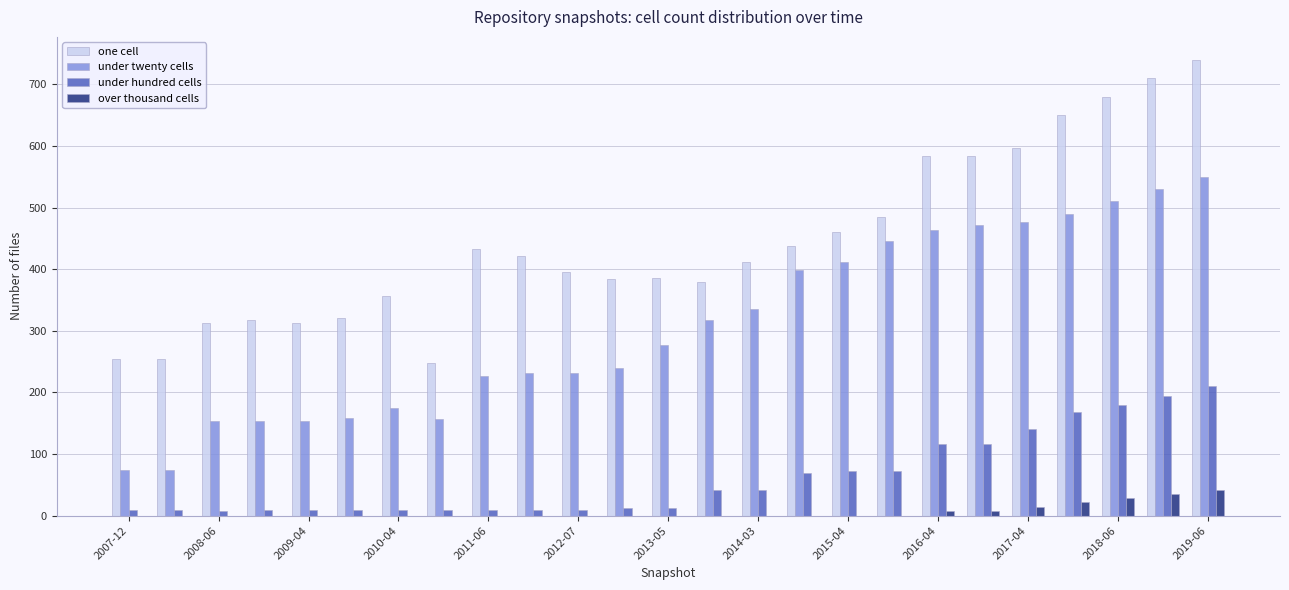

Are the bars grouped side by side (vs. stacked)?

Yes